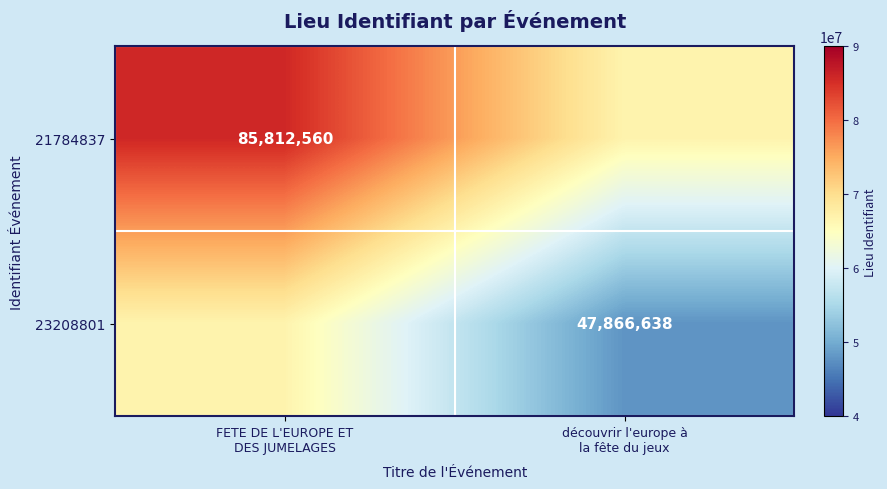

True or false: 21784837 has a value of 41659866 at découvrir l'europe à la fête du jeux.

False